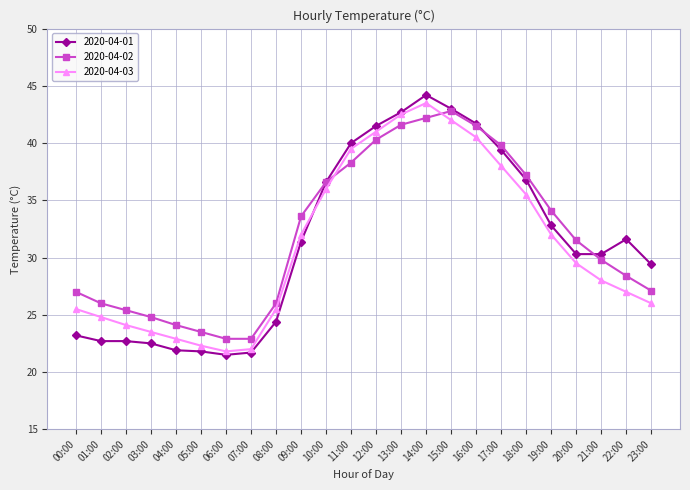

At which category is the sum across all series the highest?

14:00